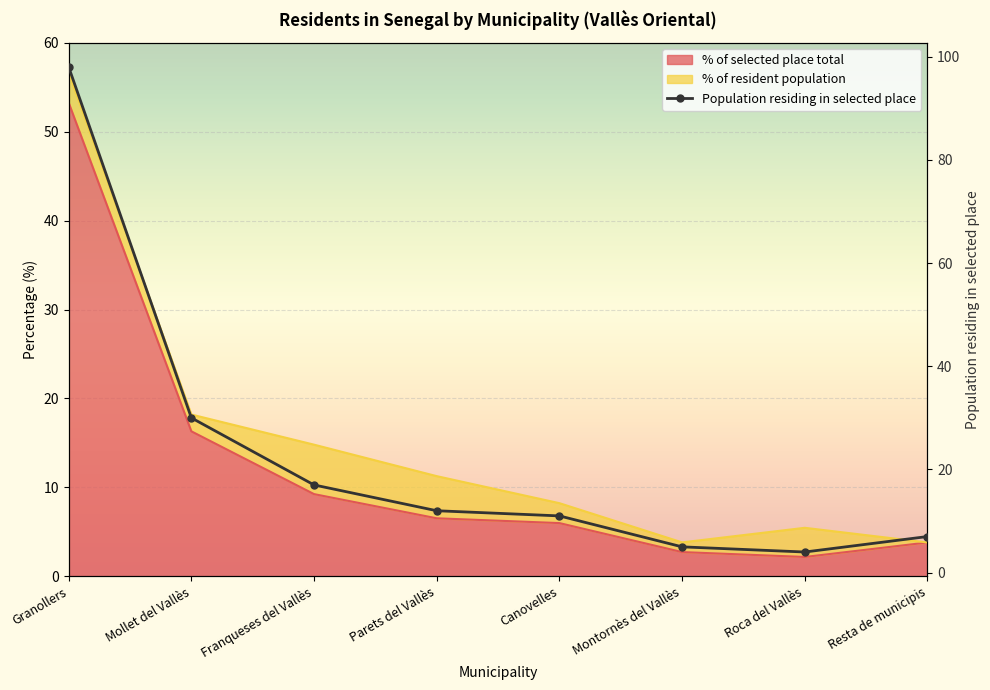

Which category has the lowest value across all series?

Roca del Vallès